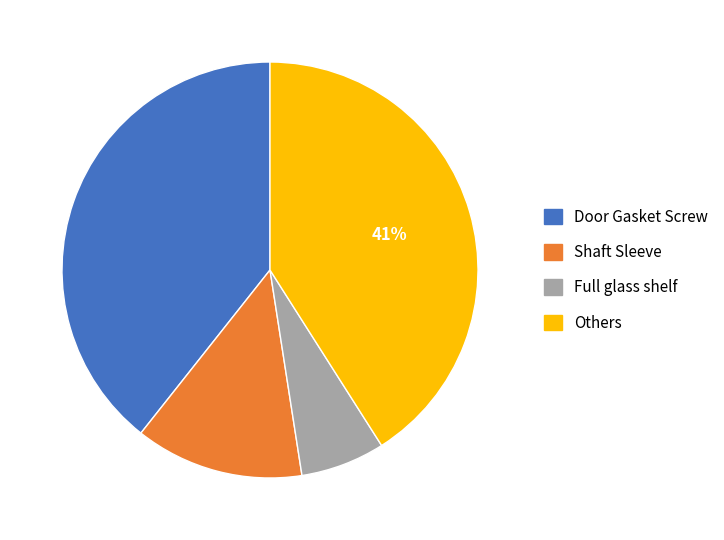

To the nearest percent, what is the average slice percentage?

25%